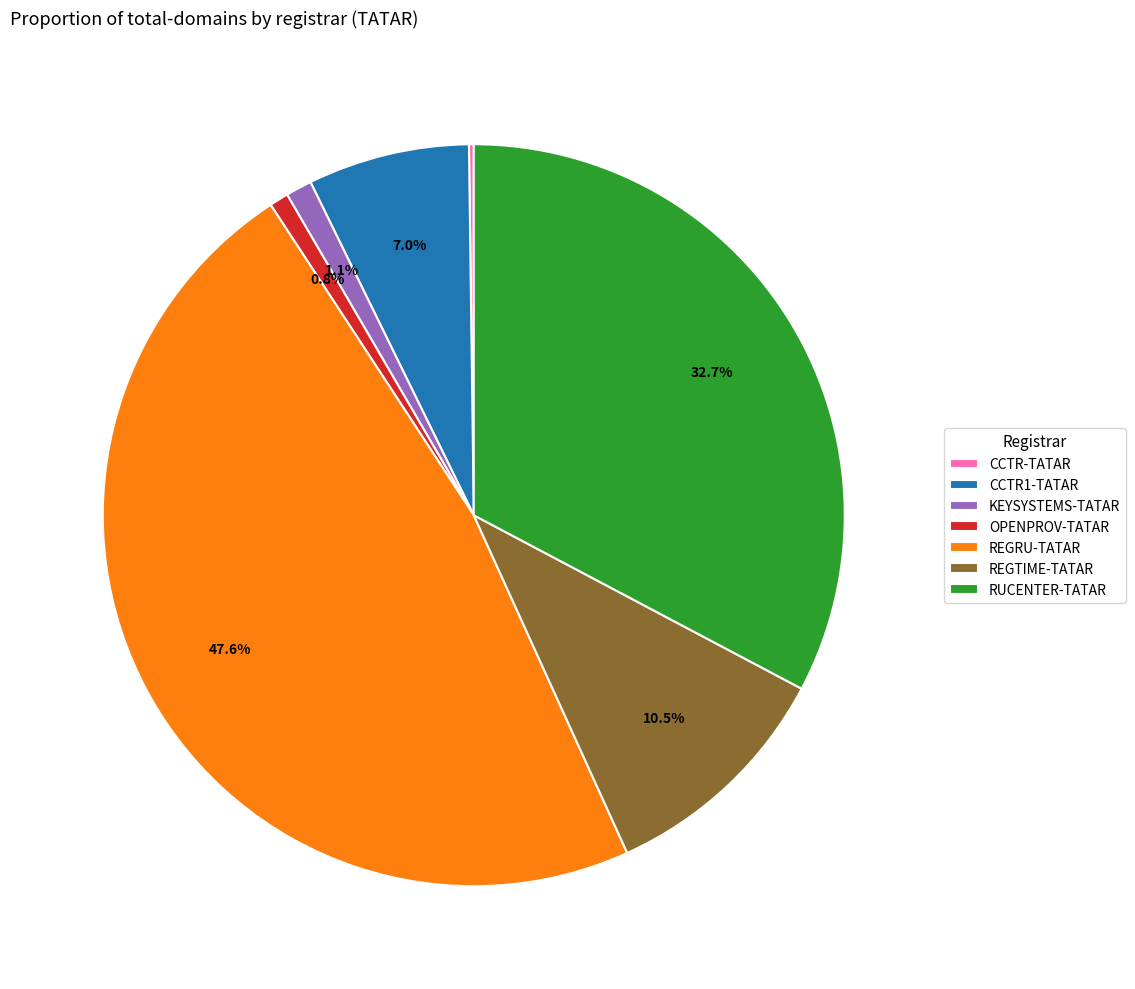

What is the ratio of the value at RUCENTER-TATAR to the value at REGRU-TATAR?

0.7